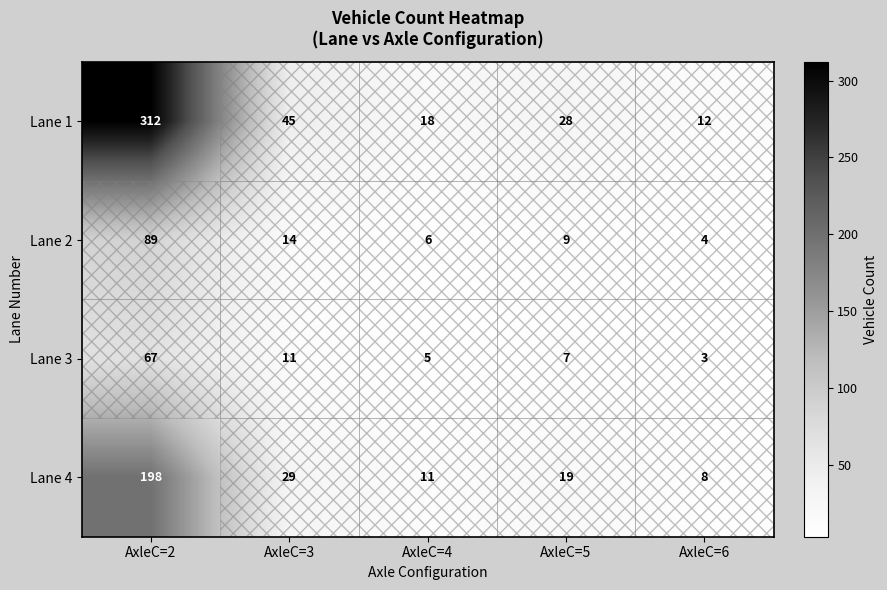

What is the total value across all series at AxleC=2?

666